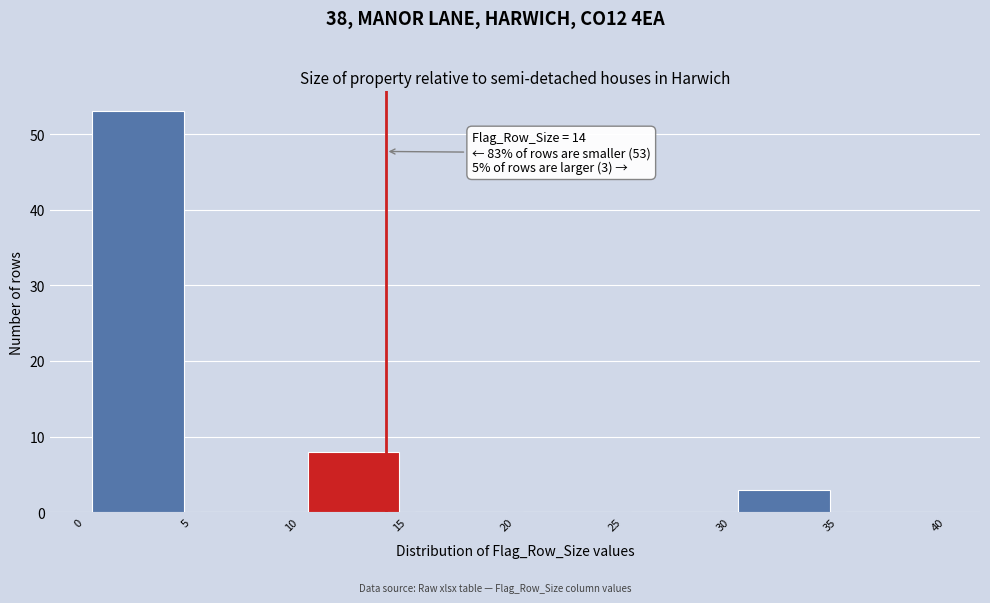

Over which range of the x-axis is the bar tallest?

0 to 5